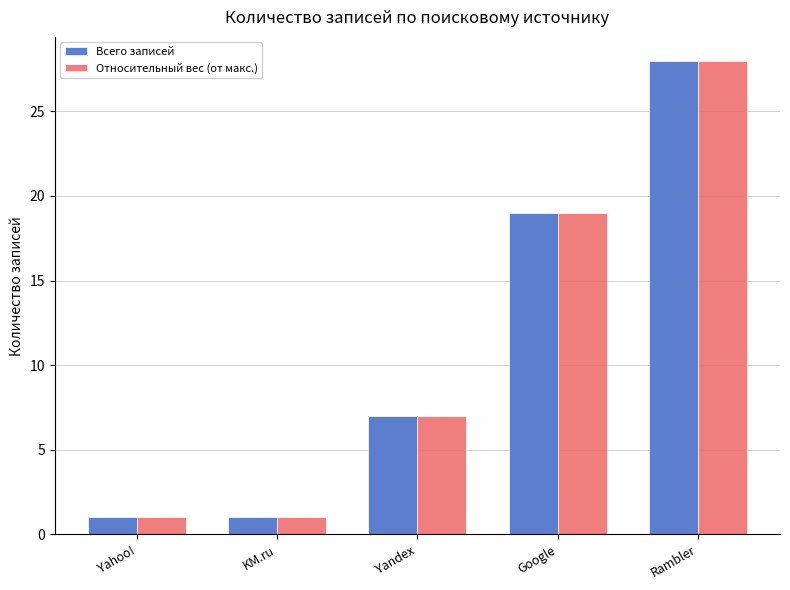

What is the total value across all series at Yandex?

14